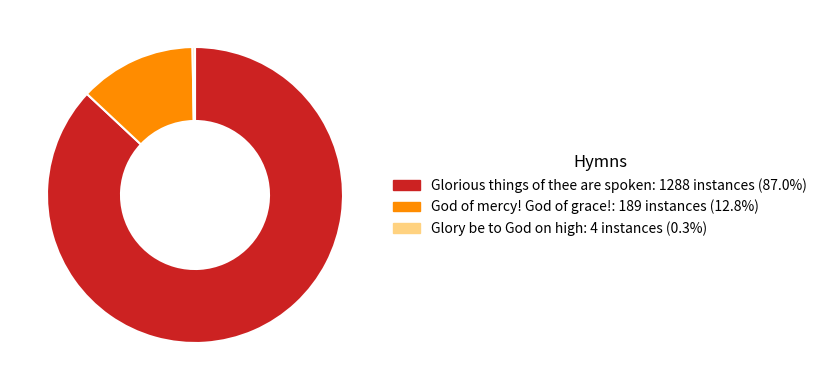

Is there any slice that represents more than half of the pie?

Yes